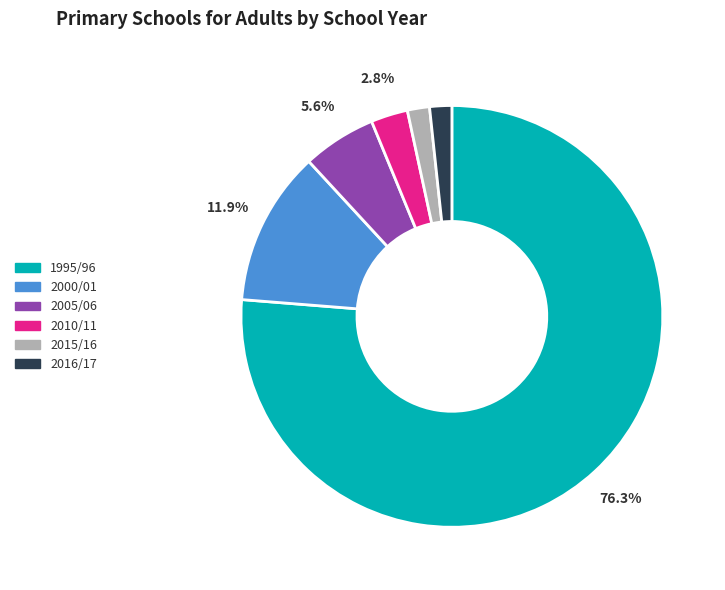

What portion of the pie excludes 2000/01?

88.1%